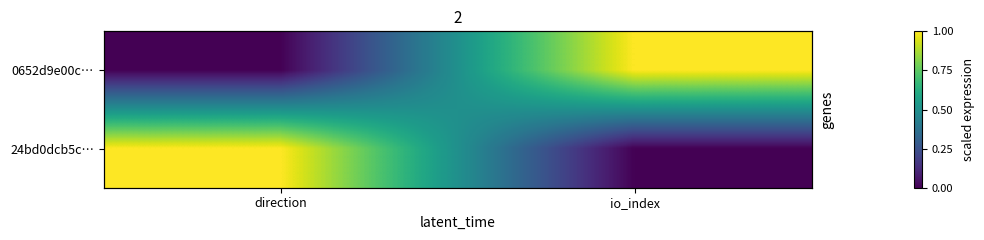

At which label does 24bd0dcb5c… reach its minimum?

io_index